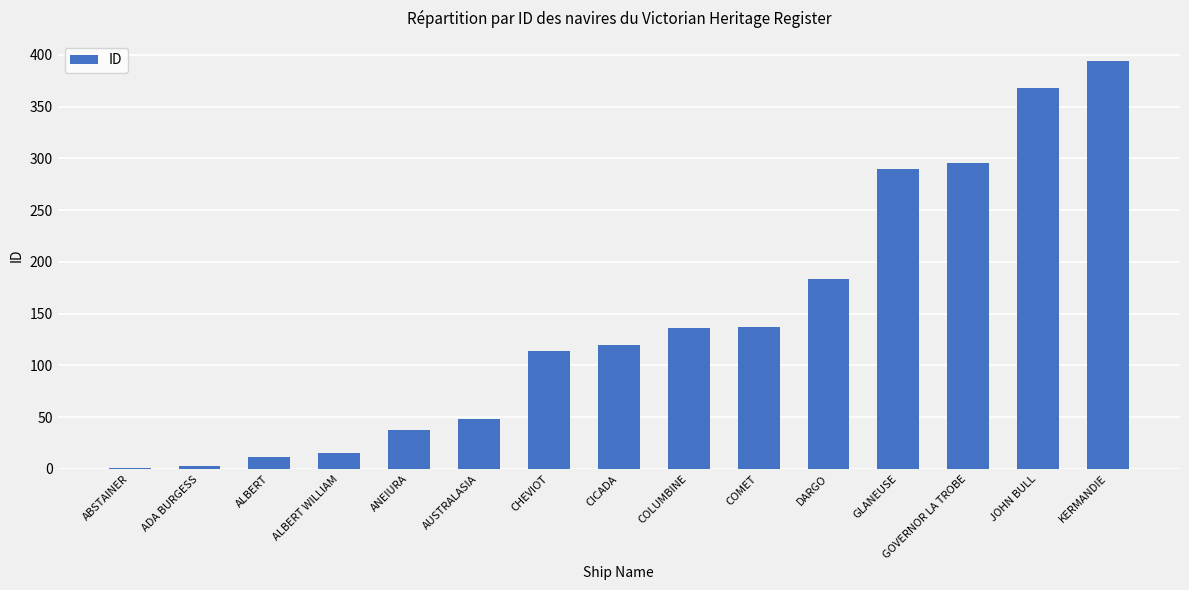

Between DARGO and COLUMBINE, which is larger?

DARGO